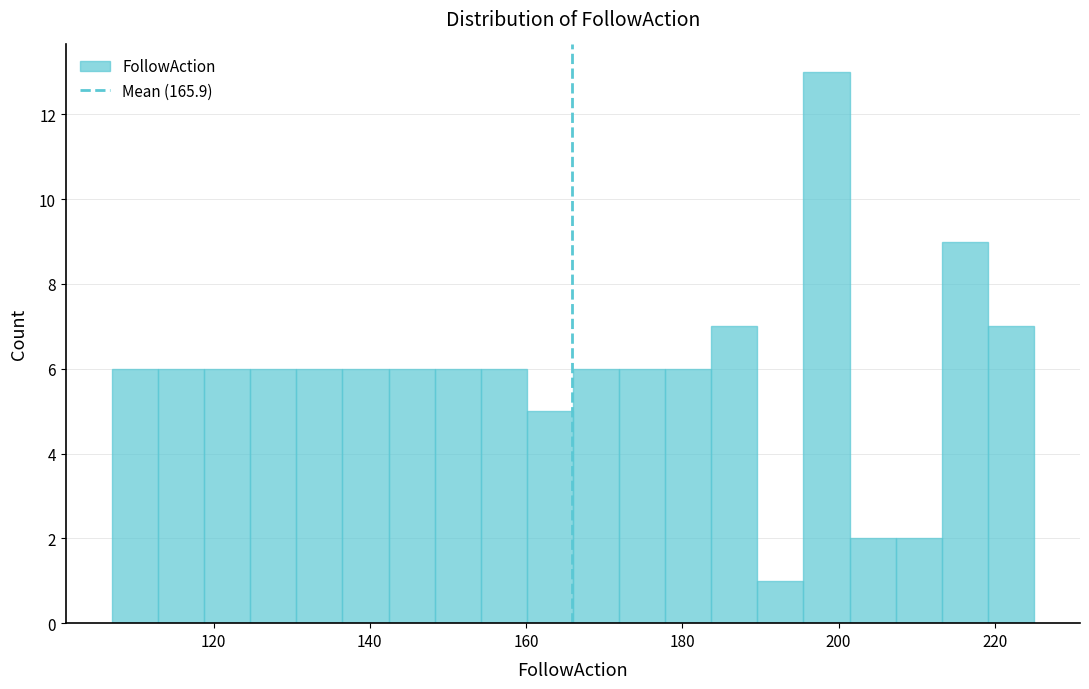

Around what value on the x-axis is the tallest bar? Give the approximate position of its centre, as read against the axis.

198